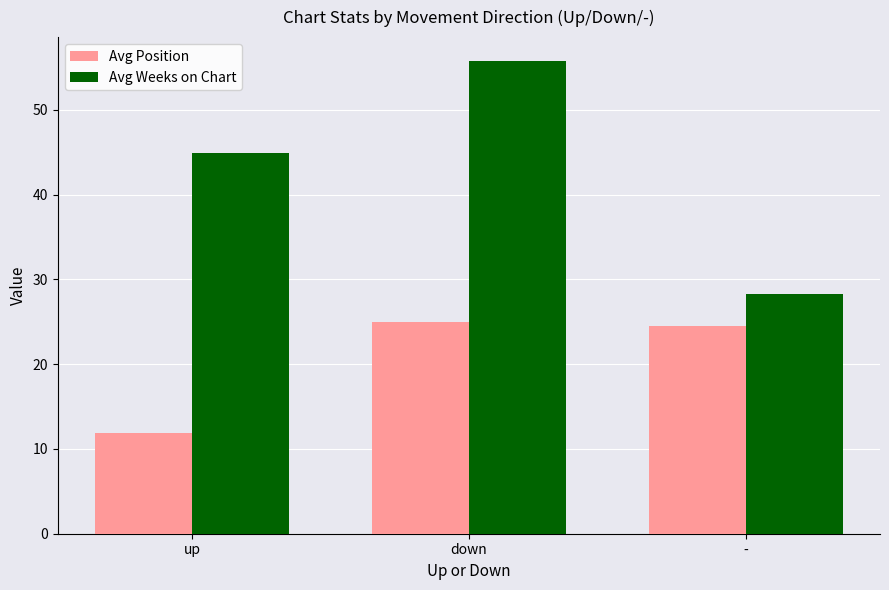

What value does the Avg Position series have at down?

25.0